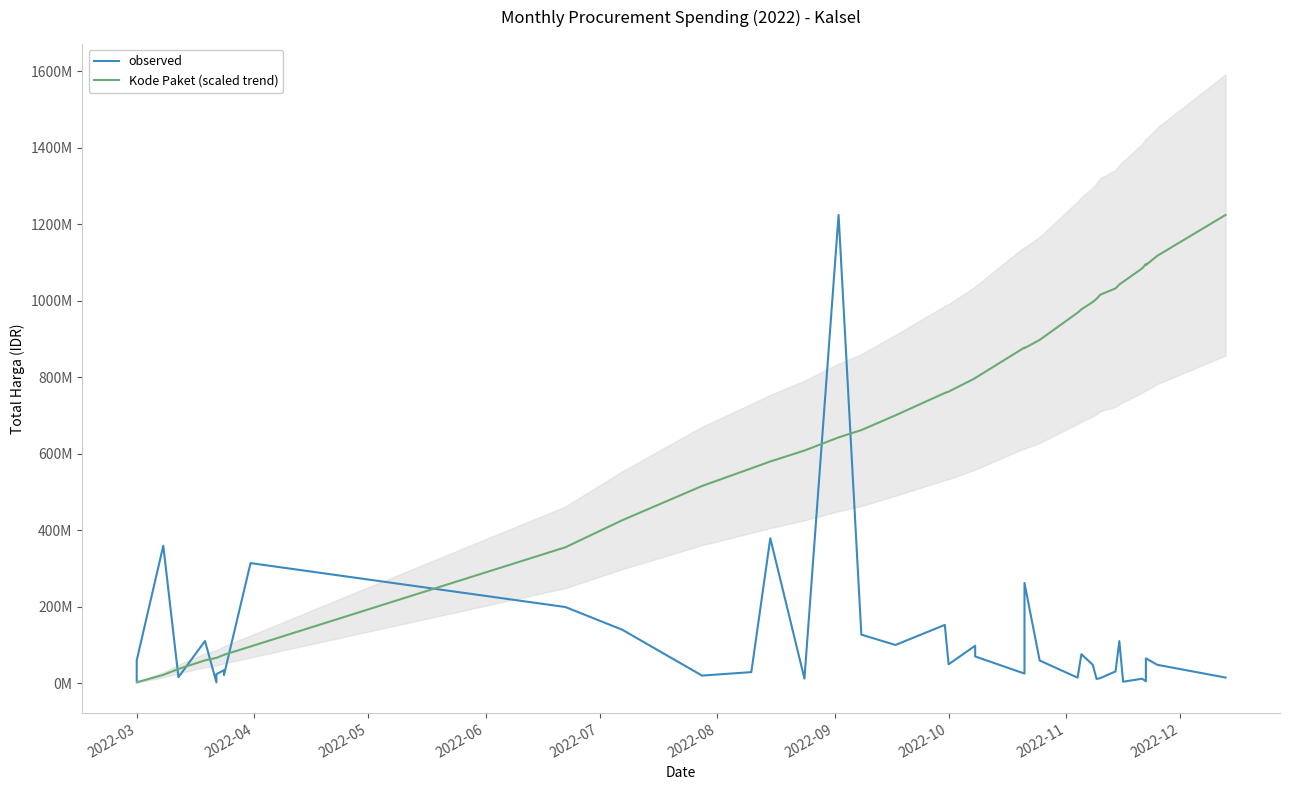

What is the difference between the second highest and minimum values in the observed series?

376679250.0